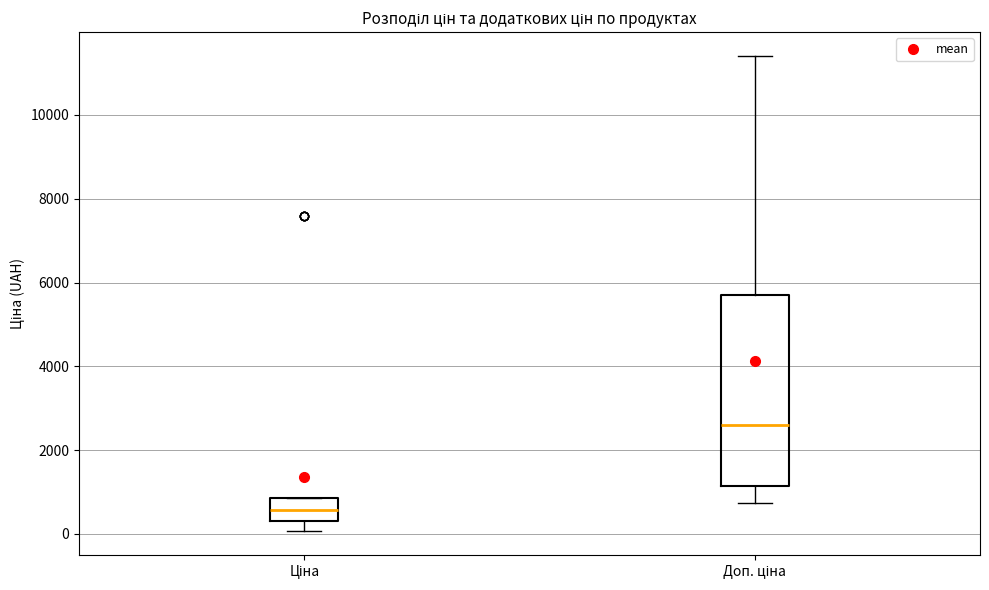

Which box's median line is the highest?

Доп. ціна